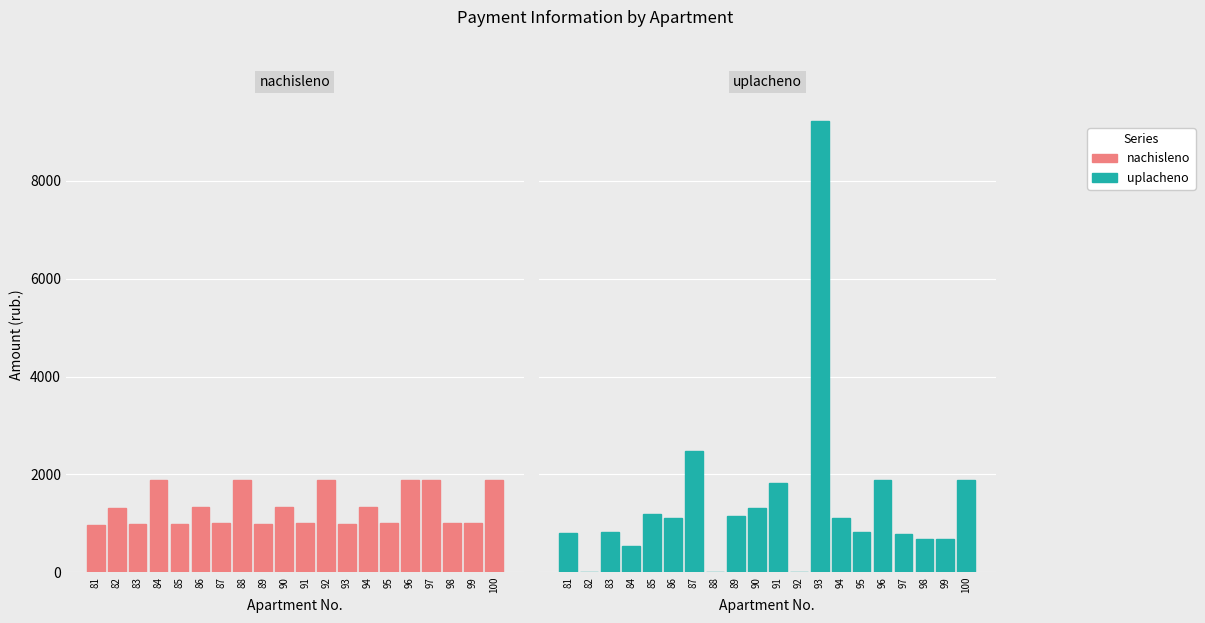

Reading right to left, extract all data points from this chart.

nachisleno: 1888.9	1001.7	1001.7	1892.2	1885.7	995.3	1326.1	989.0	1876.2	995.3	1326.1	989.0	1888.9	995.3	1332.4	985.8	1888.9	985.8	1319.7	969.9
uplacheno: 1888.9	667.8	667.8	788.4	1885.7	829.5	1108.3	9230.5	0.0	1824.9	1320.0	1153.8	0.0	2486.2	1110.3	1178.0	543.3	820.0	0.0	808.2